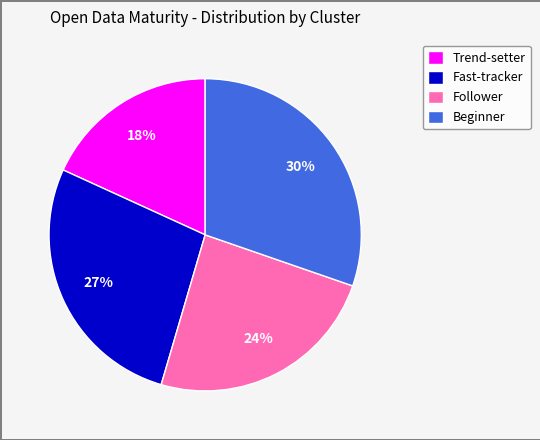

Is it true that Fast-tracker is 27% of the pie?

True